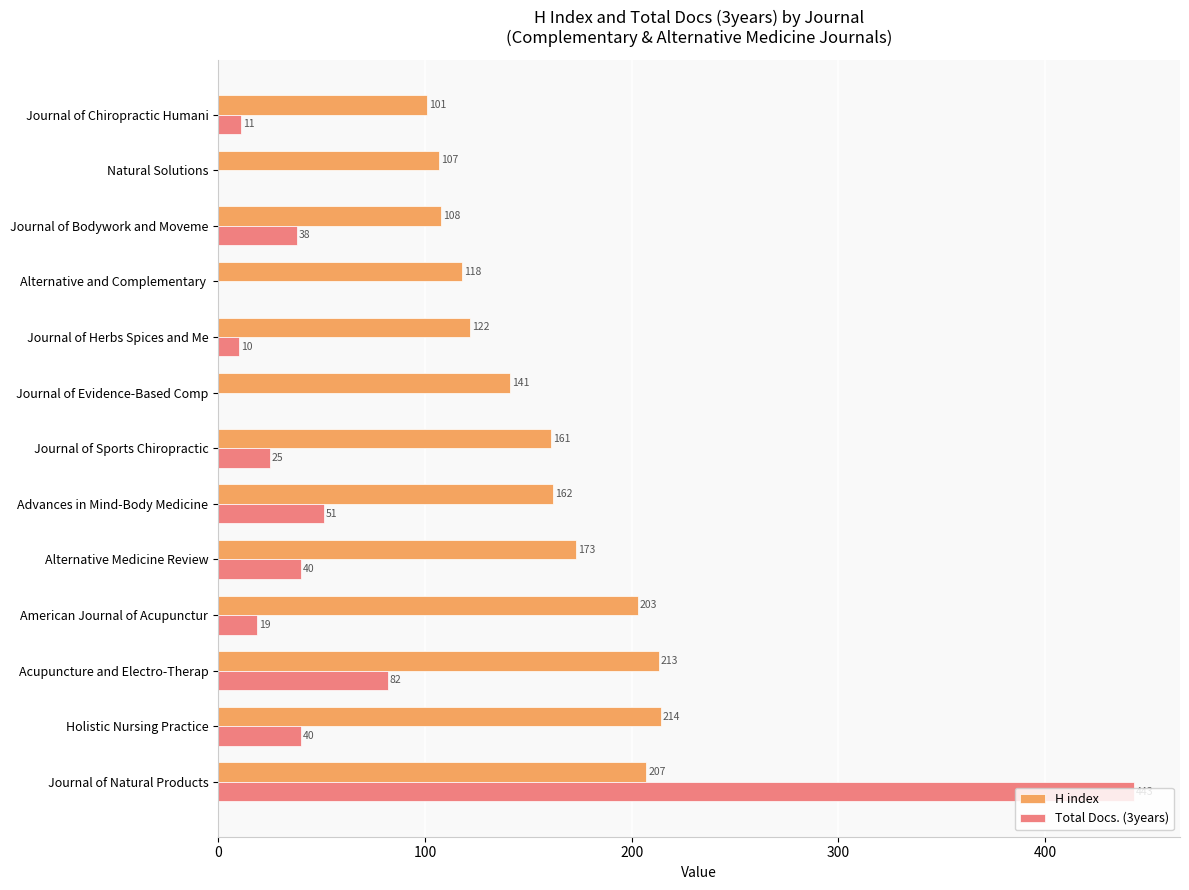

What is the sum of all H index values?

2030